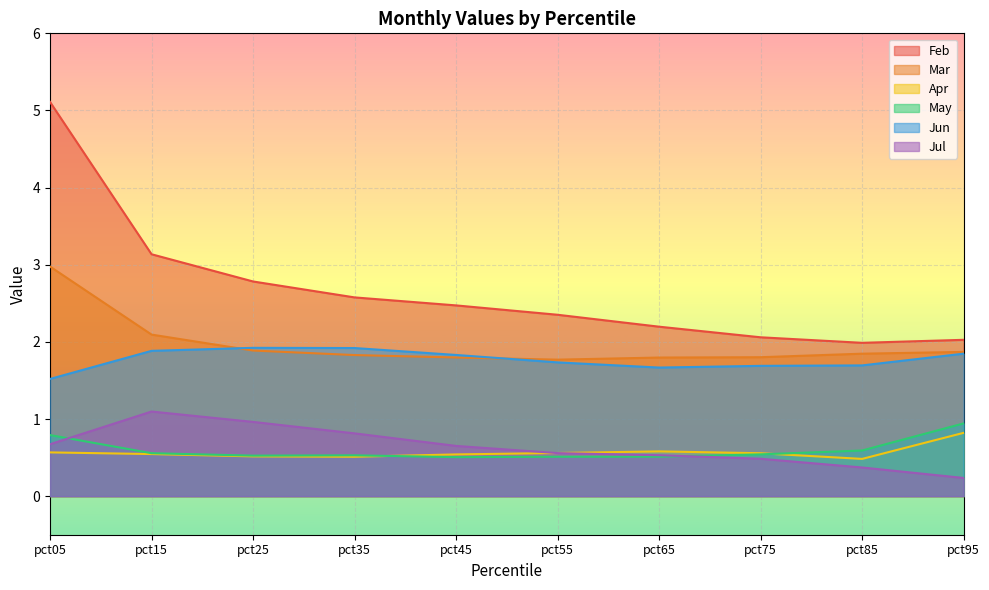

What is the difference between the highest and lowest values at pct75?

1.6